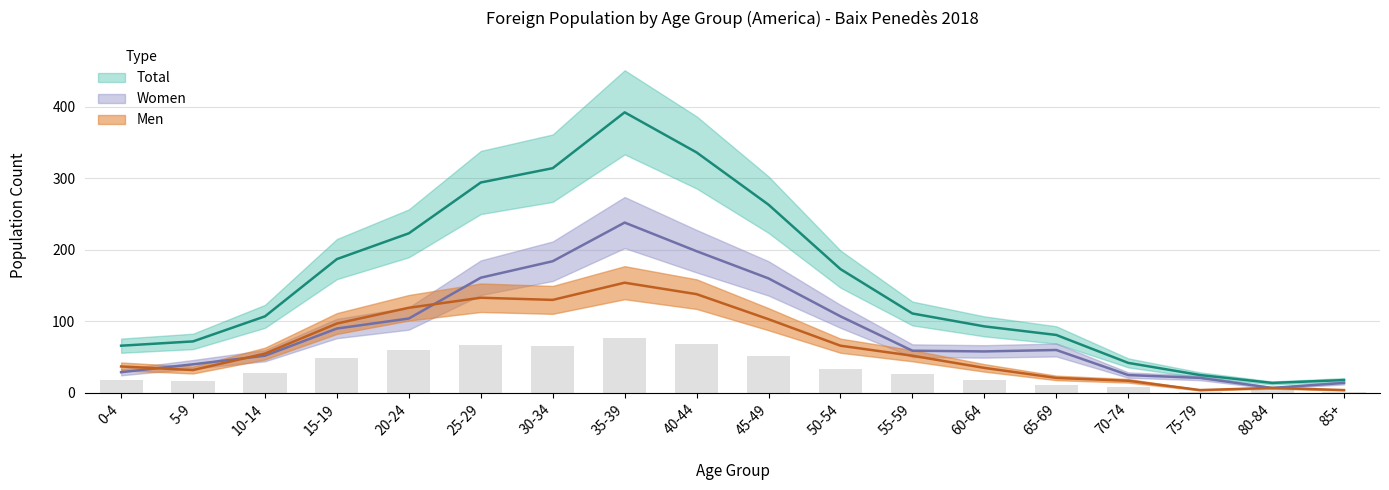

At which category is the sum across all series the highest?

35-39